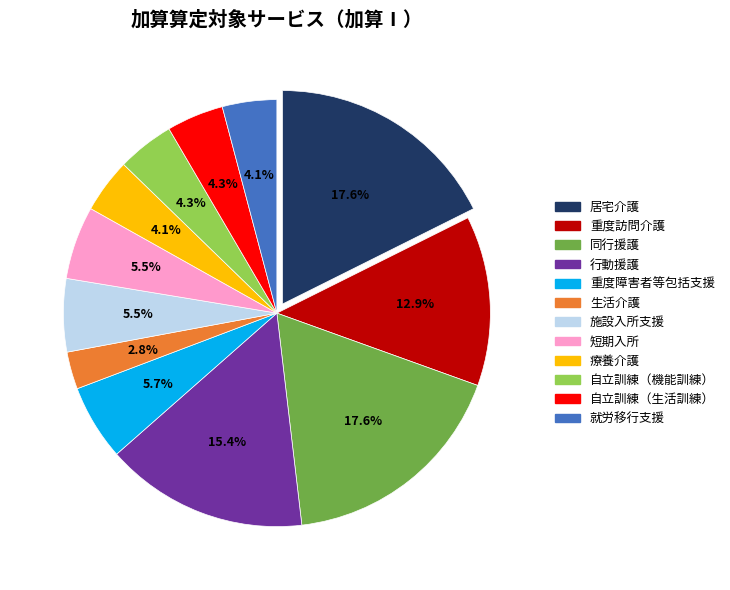

Combined, do 重度障害者等包括支援 and 療養介護 account for over 50%?

No